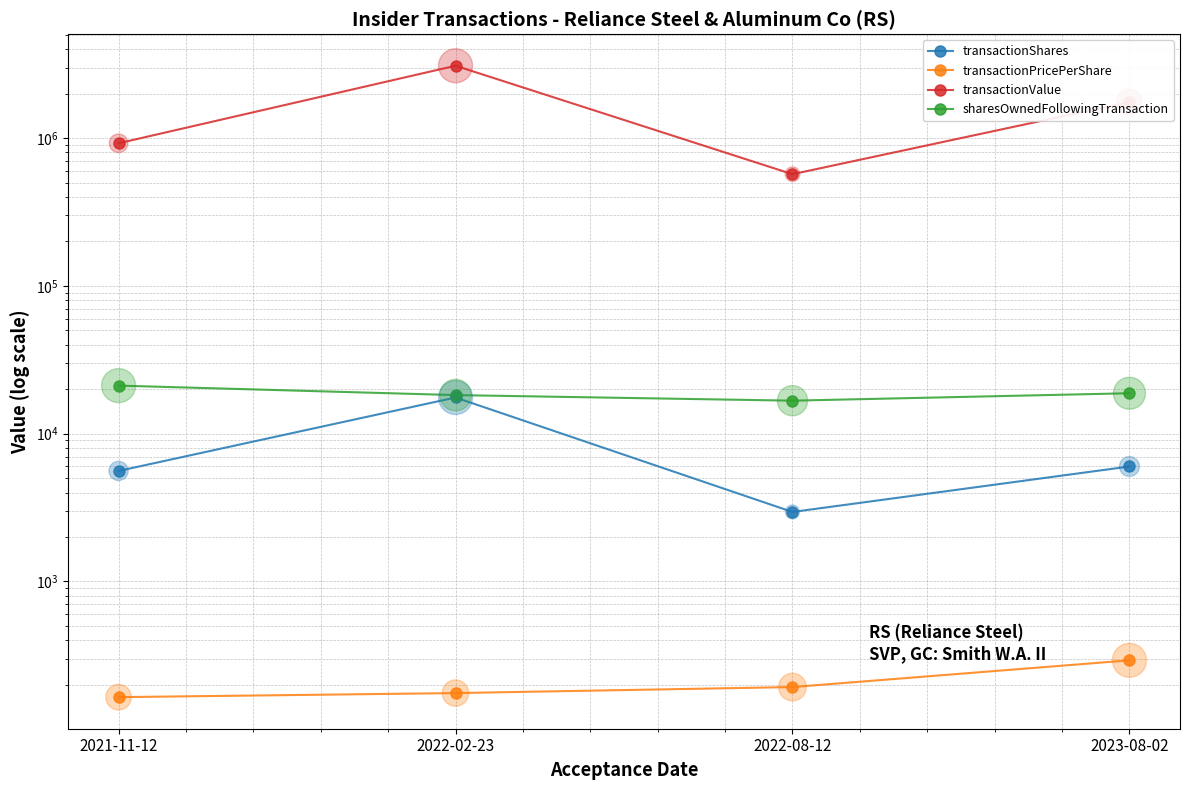

Which series contains the highest Y value?

transactionValue